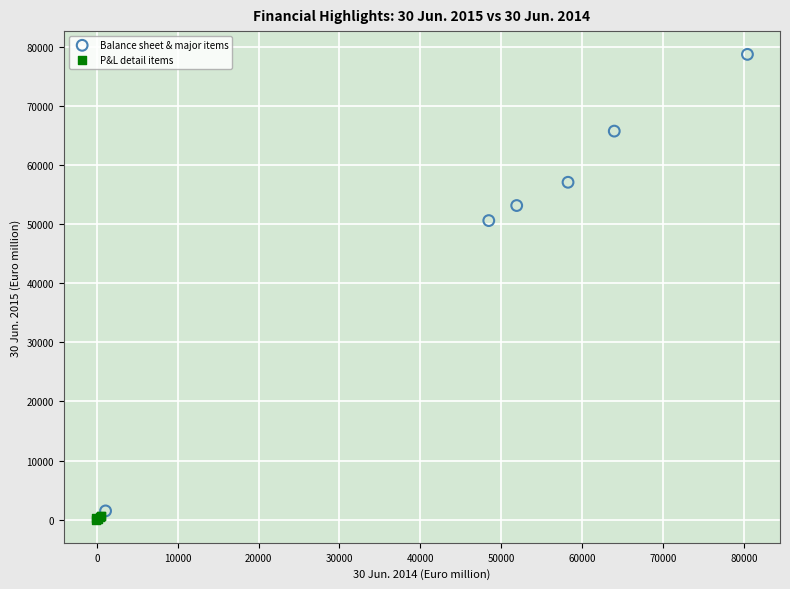

Which series contains the highest Y value?

Balance sheet & major items